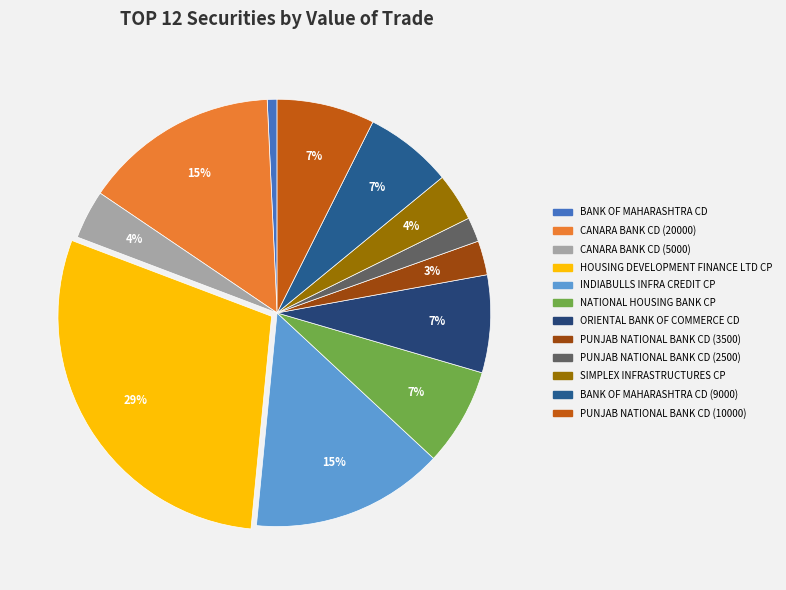

Count the number of slices in the pie.

12